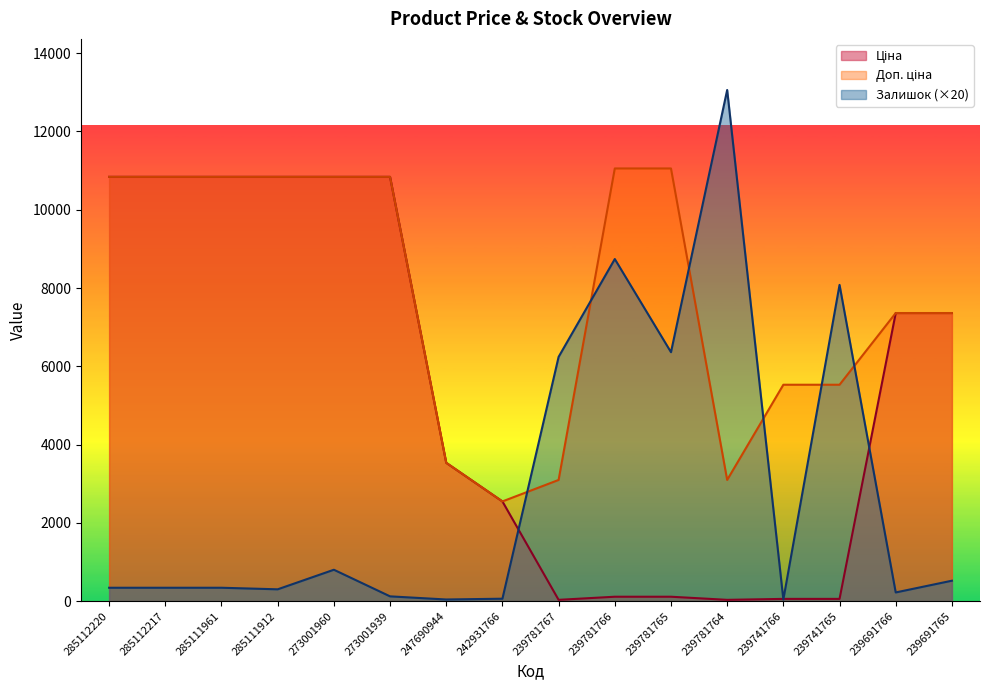

What is the value of the Доп. ціна point at the 16th from the left?

7360.2